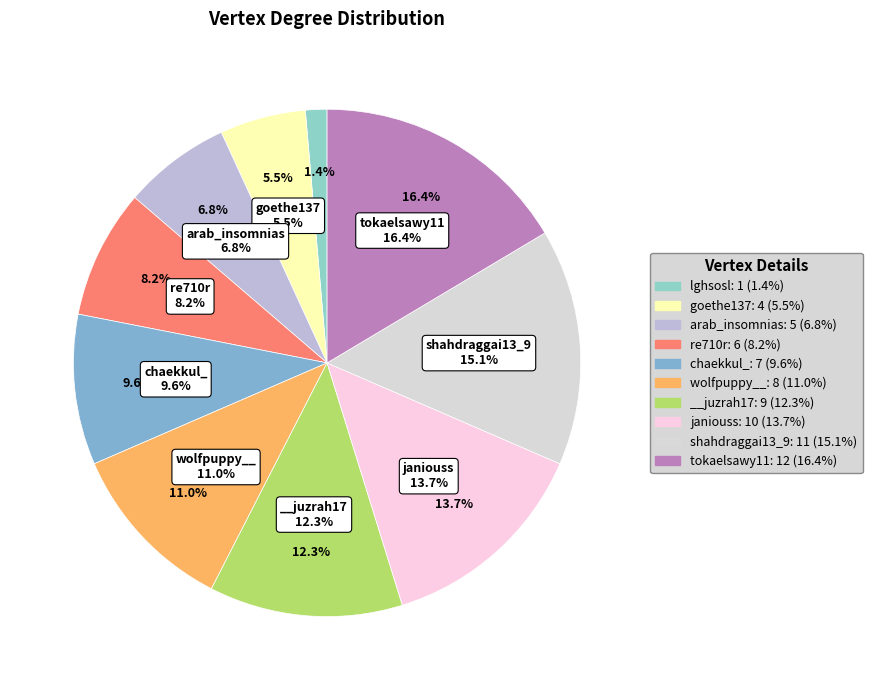

What percentage is the re710r slice, to the nearest percent?

8%